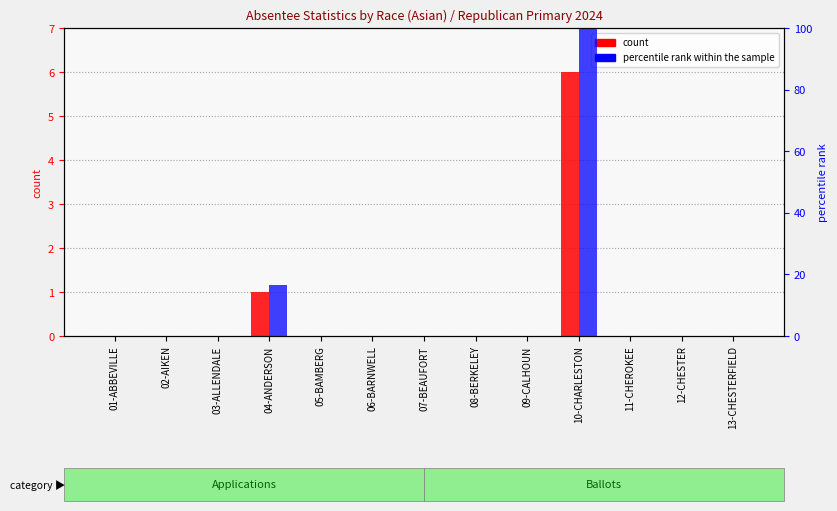

Which series has the widest spread of values?

percentile rank within the sample